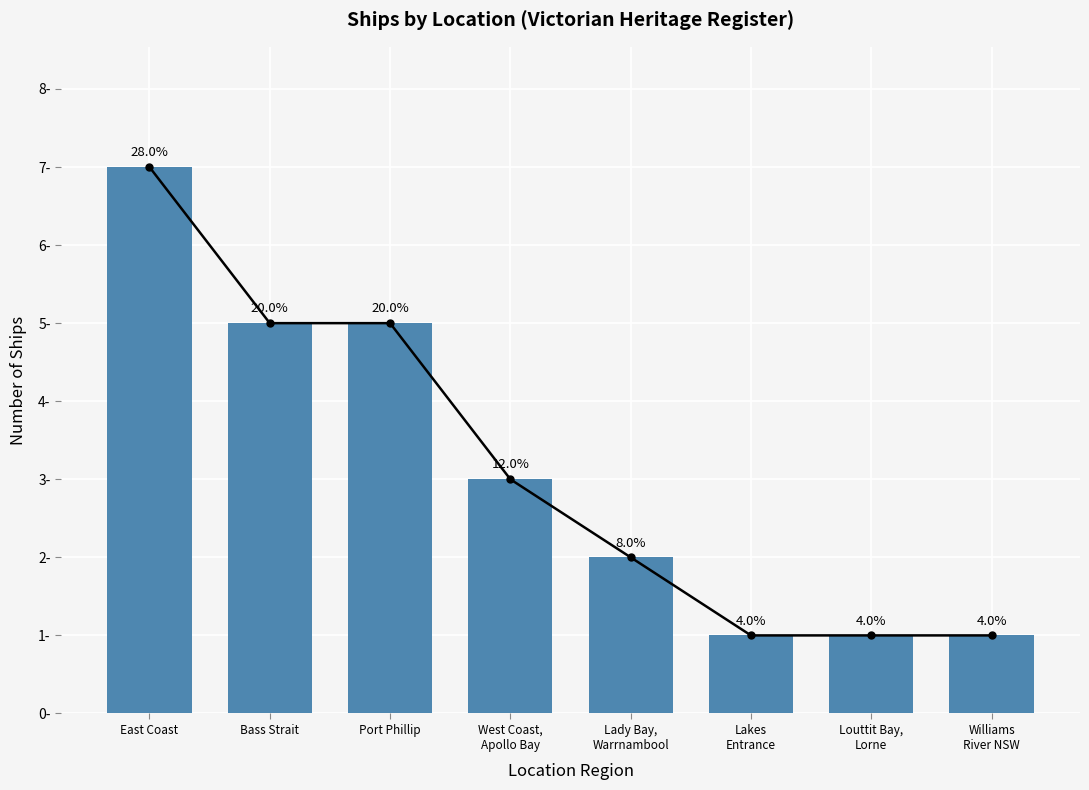

What value does the data have at Williams
River NSW?

1